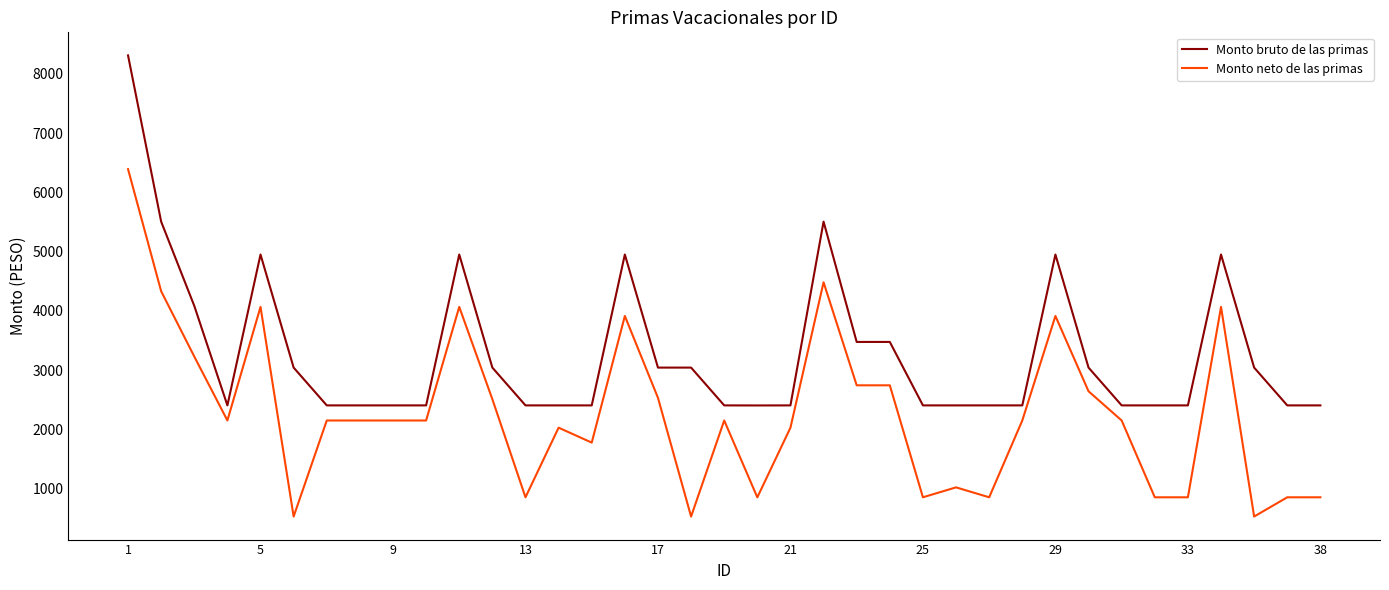

True or false: Monto neto de las primas and Monto bruto de las primas cross at least once.

False